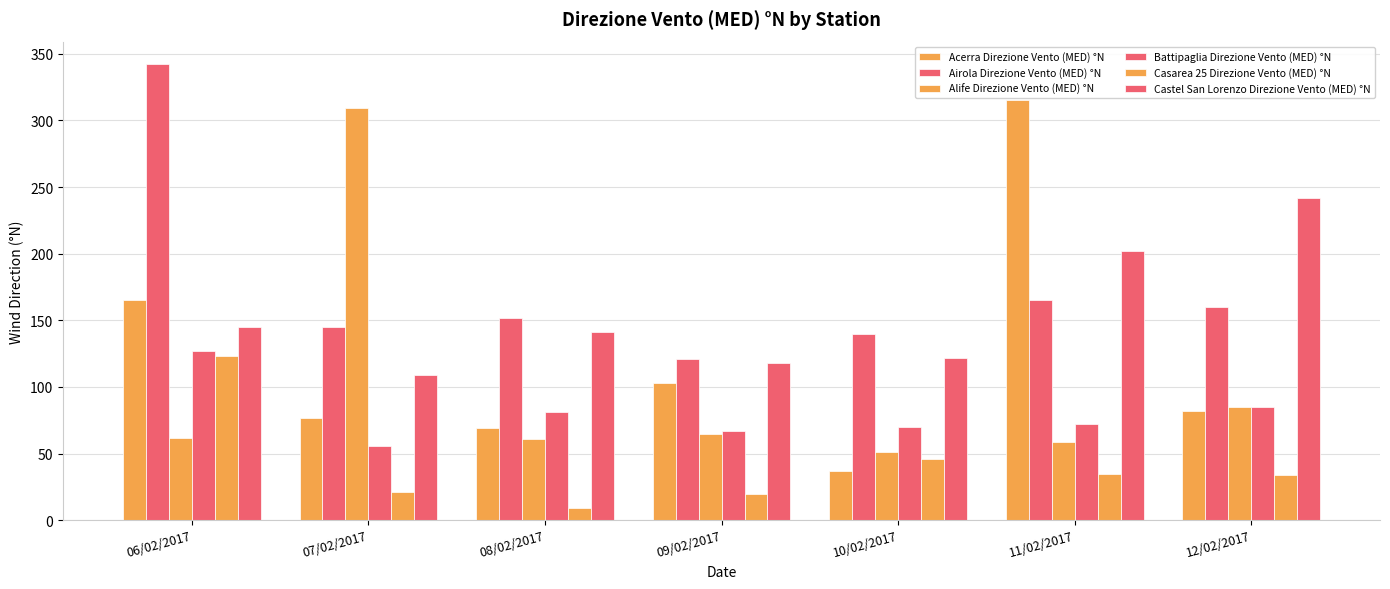

Reading right to left, transcribe all the data shown in this chart.

Acerra Direzione Vento (MED) °N: 12/02/2017=82	11/02/2017=315	10/02/2017=37	09/02/2017=103	08/02/2017=69	07/02/2017=77	06/02/2017=165
Airola Direzione Vento (MED) °N: 12/02/2017=160	11/02/2017=165	10/02/2017=140	09/02/2017=121	08/02/2017=152	07/02/2017=145	06/02/2017=342
Alife Direzione Vento (MED) °N: 12/02/2017=85	11/02/2017=59	10/02/2017=51	09/02/2017=65	08/02/2017=61	07/02/2017=309	06/02/2017=62
Battipaglia Direzione Vento (MED) °N: 12/02/2017=85	11/02/2017=72	10/02/2017=70	09/02/2017=67	08/02/2017=81	07/02/2017=56	06/02/2017=127
Casarea 25 Direzione Vento (MED) °N: 12/02/2017=34	11/02/2017=35	10/02/2017=46	09/02/2017=20	08/02/2017=9	07/02/2017=21	06/02/2017=123
Castel San Lorenzo Direzione Vento (MED) °N: 12/02/2017=242	11/02/2017=202	10/02/2017=122	09/02/2017=118	08/02/2017=141	07/02/2017=109	06/02/2017=145